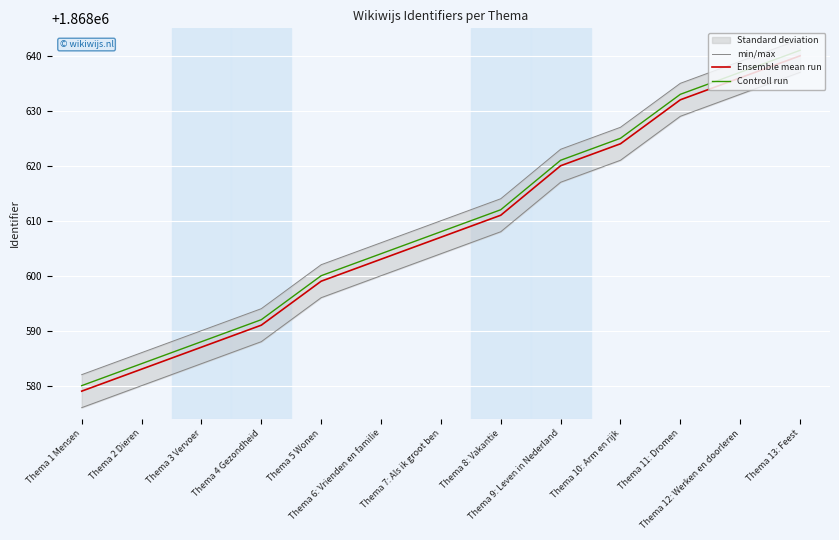

At which label does min/max first exceed 1868604?

Thema 8: Vakantie